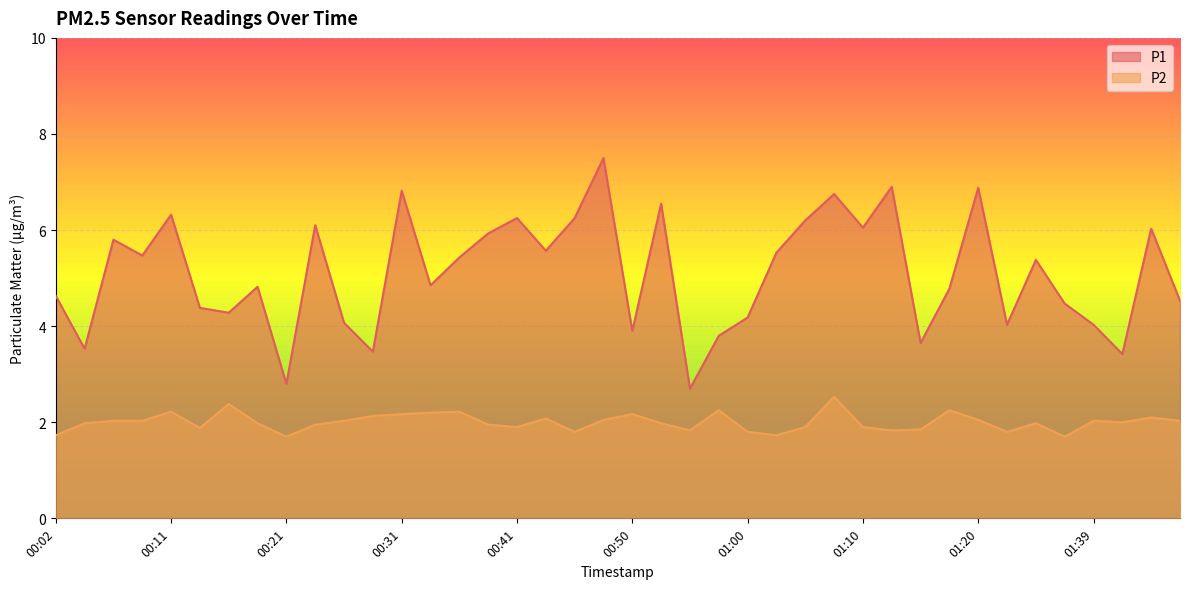

Reading right to left, extract all data points from this chart.

P1: 4.5	6.0	3.4	4.0	4.5	5.4	4.0	6.9	4.8	3.6	6.9	6.0	6.8	6.2	5.5	4.2	3.8	2.7	6.5	3.9	7.5	6.2	5.6	6.2	5.9	5.4	4.8	6.8	3.5	4.1	6.1	2.8	4.8	4.3	4.4	6.3	5.5	5.8	3.5	4.6
P2: 2.0	2.1	2.0	2.0	1.7	2.0	1.8	2.0	2.2	1.9	1.8	1.9	2.5	1.9	1.7	1.8	2.2	1.8	2.0	2.2	2.0	1.8	2.1	1.9	1.9	2.2	2.2	2.2	2.1	2.0	1.9	1.7	2.0	2.4	1.9	2.2	2.0	2.0	2.0	1.7